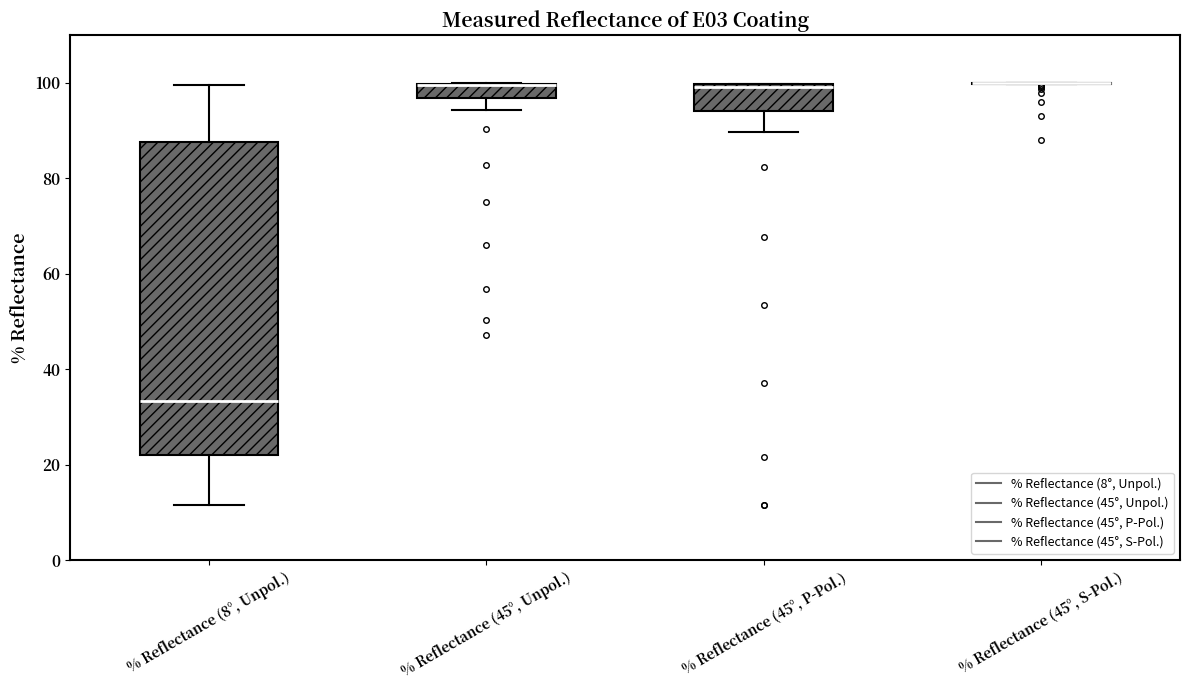

Reading left to right, transcribe this box plot: for each box, give where its median line is, the range the box spans, and where its two whiskers end, as read against the y-axis. The values are not printed on the chart, so give them approximately, as read against the axis.

% Reflectance (8°, Unpol.): median 34, box 22 to 88, whiskers 12 to 100
% Reflectance (45°, Unpol.): median 100 (drawn on the box's upper edge), box 96 to 100, whiskers 94 to 100
% Reflectance (45°, P-Pol.): median 100 (just below the box's upper edge), box 94 to 100, whiskers 90 to 100
% Reflectance (45°, S-Pol.): box collapsed to a line at 100, whiskers 100 to 100